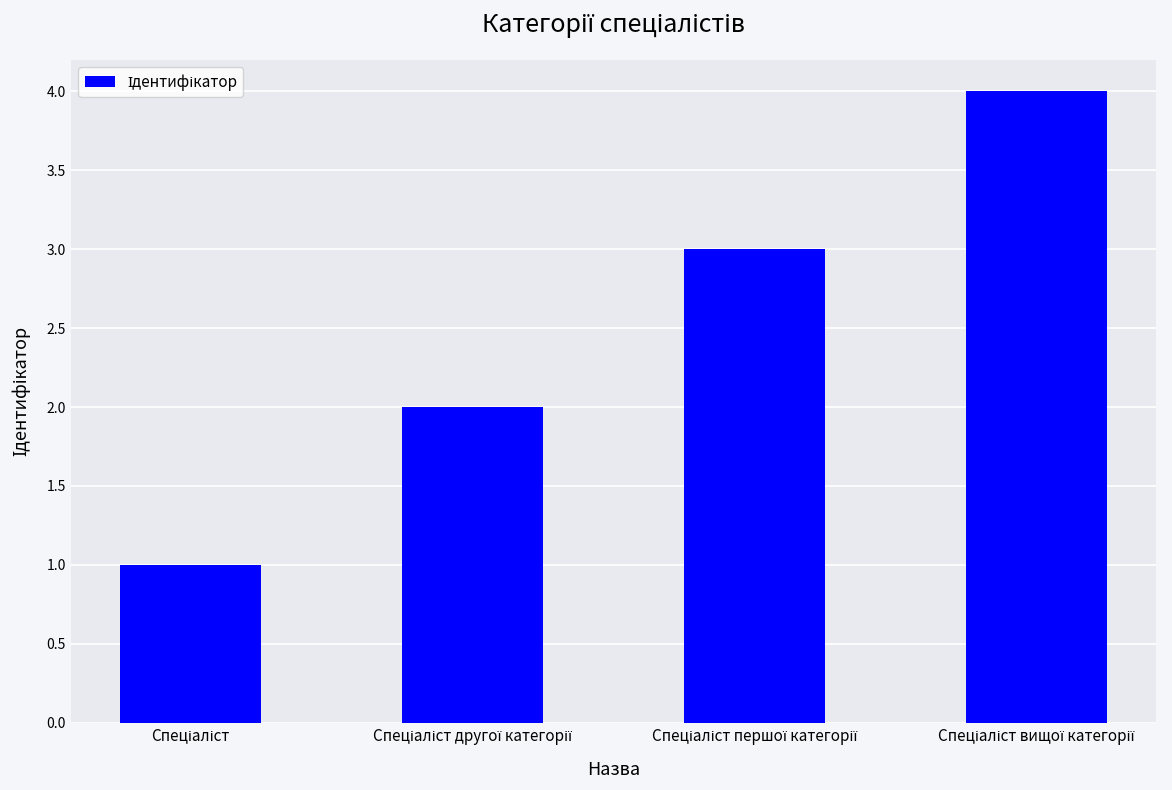

How many distinct data groups are displayed?

1